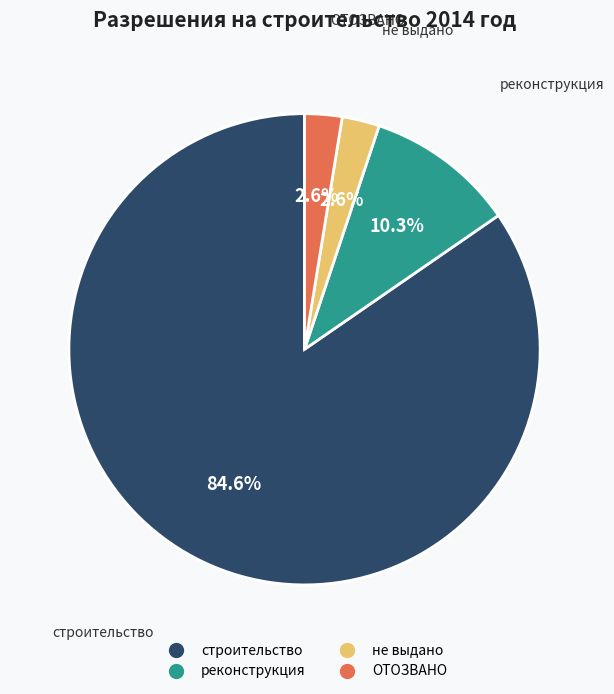

Between реконструкция and строительство, which is larger?

строительство